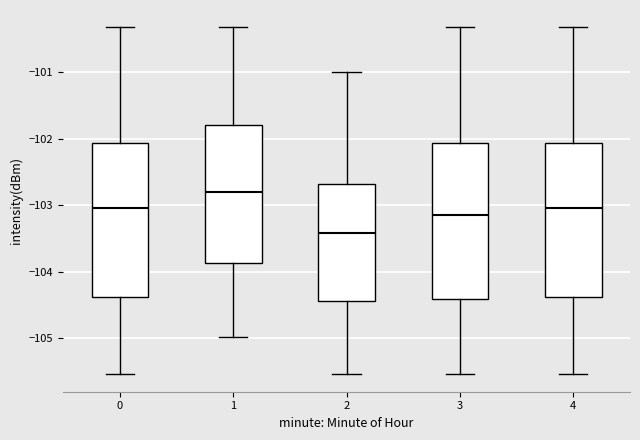

Reading left to right, read every box against the y-axis: the position of its median line, the range the box covers, and the ends of its whiskers. The values are not printed on the chart, so give them approximately, as read against the axis.

0: median -103.0, box -104.4 to -102.1, whiskers -105.5 to -100.3
1: median -102.8, box -103.9 to -101.8, whiskers -105.0 to -100.3
2: median -103.4, box -104.4 to -102.7, whiskers -105.5 to -101.0
3: median -103.1, box -104.4 to -102.1, whiskers -105.5 to -100.3
4: median -103.0, box -104.4 to -102.1, whiskers -105.5 to -100.3